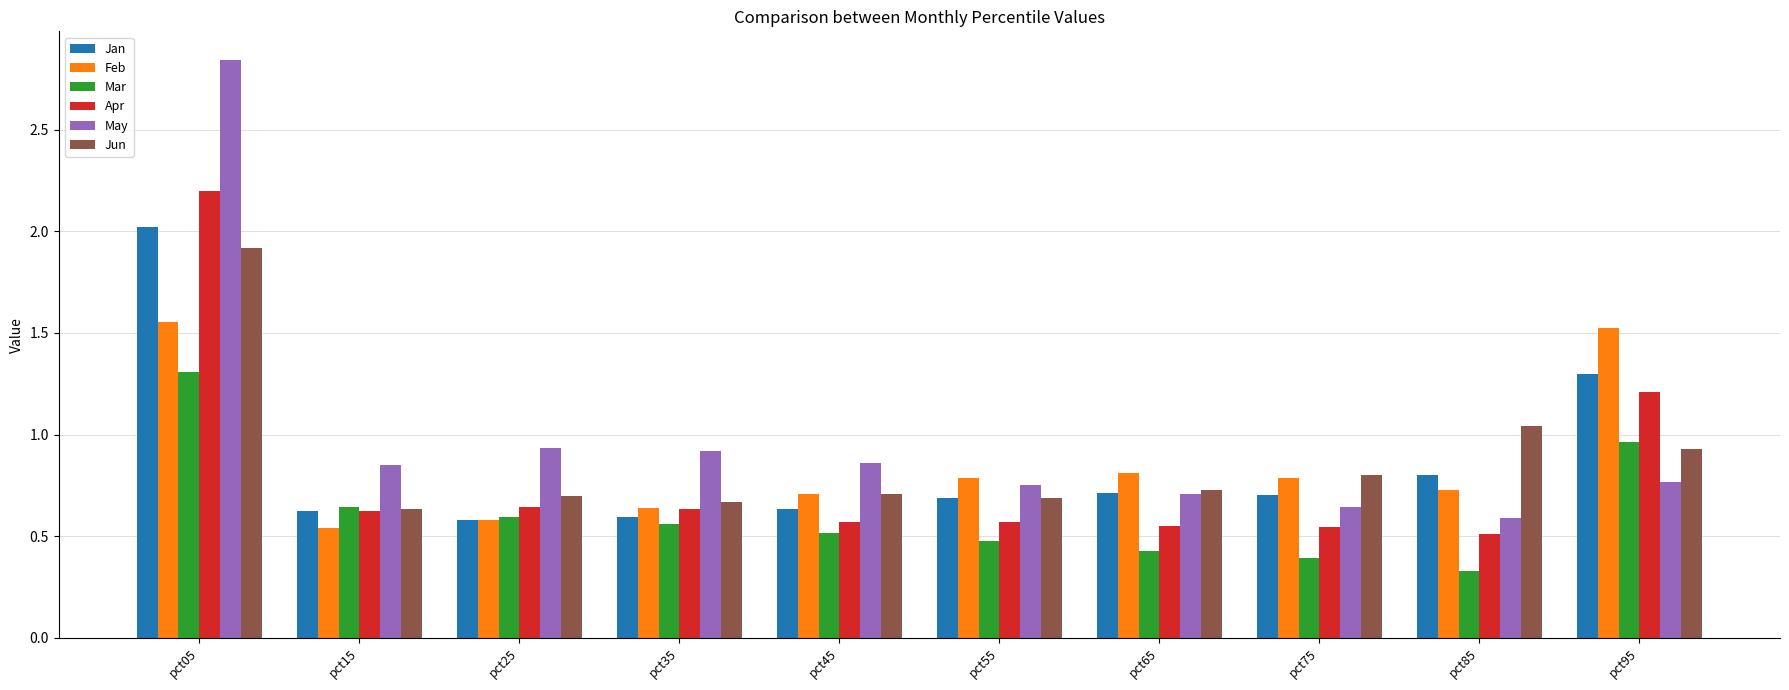

What is the difference between the highest and lowest values at pct55?

0.3